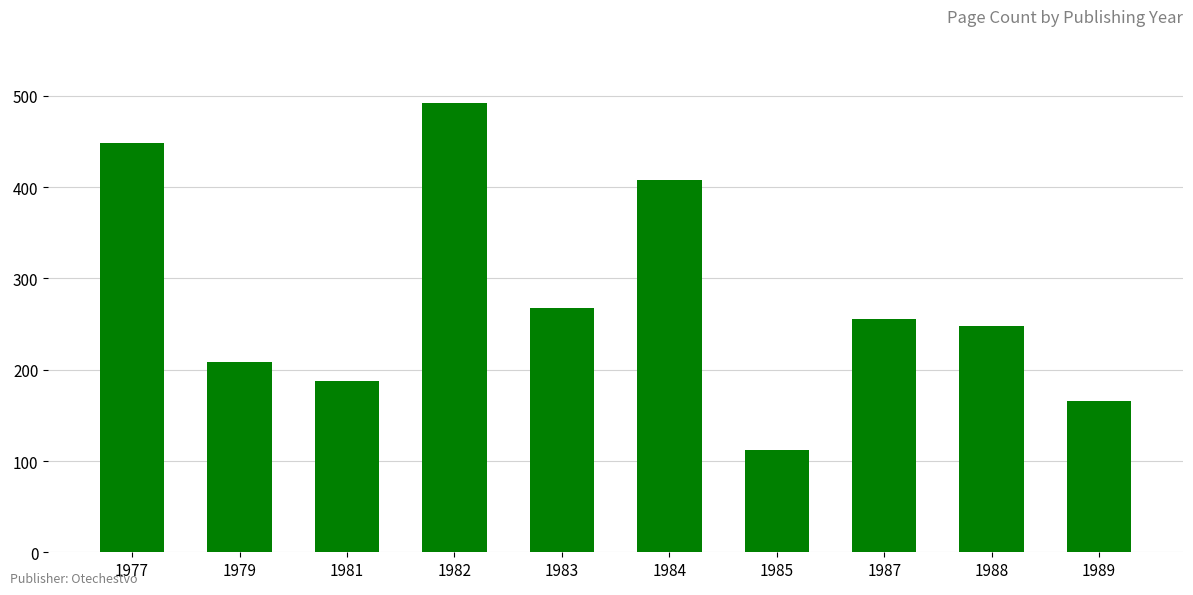

Which label corresponds to the largest value in the chart?

1982